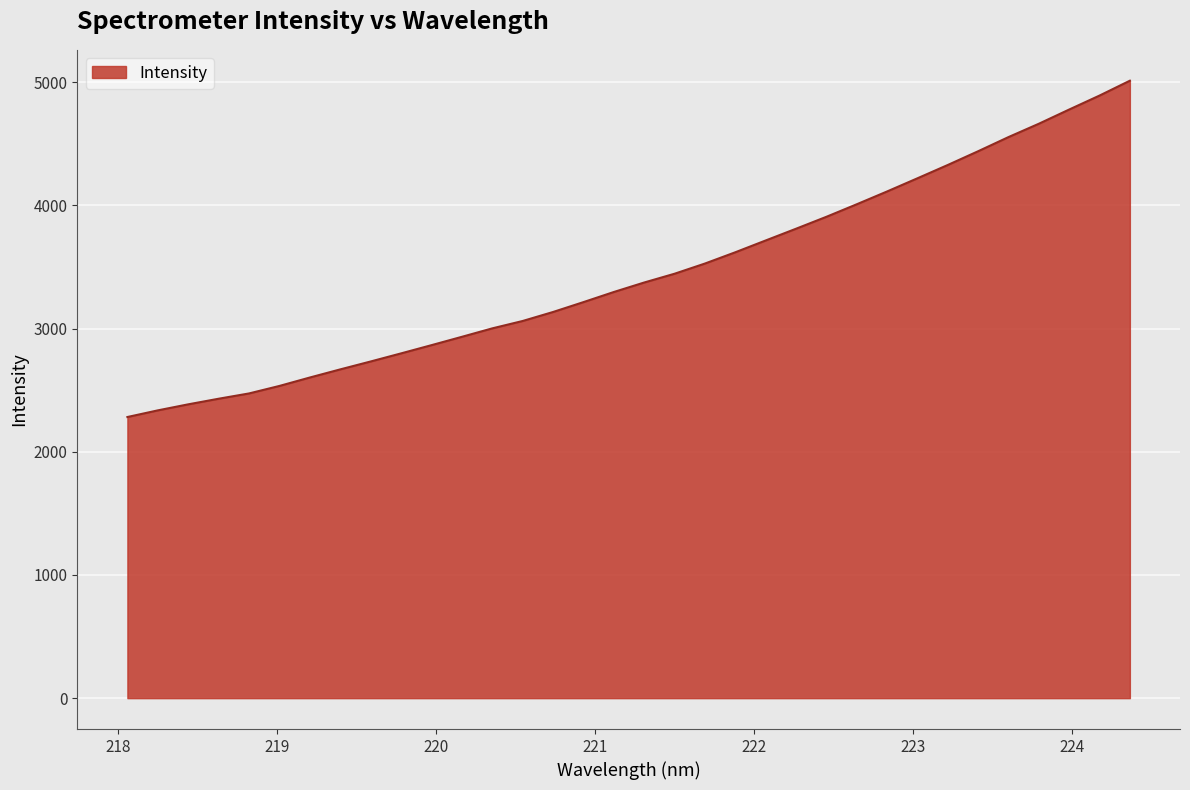

What is the maximum value shown in the chart?

5011.7